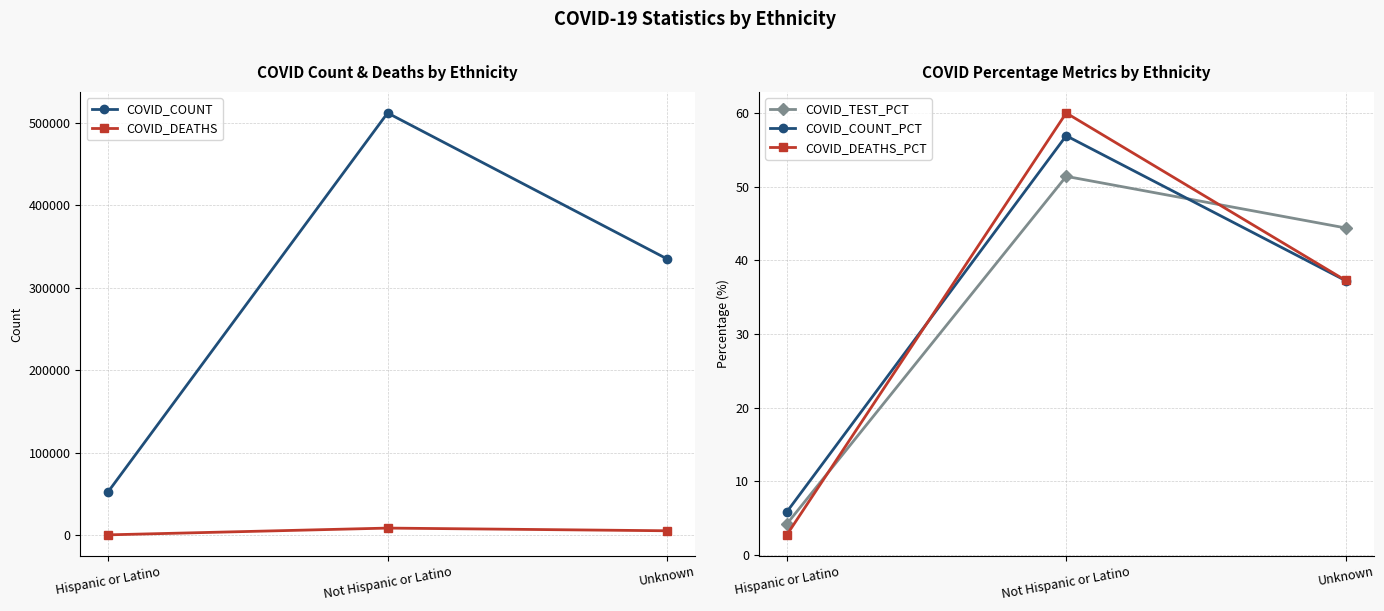

Between Hispanic or Latino and Unknown, which series saw the biggest shift?

COVID_COUNT